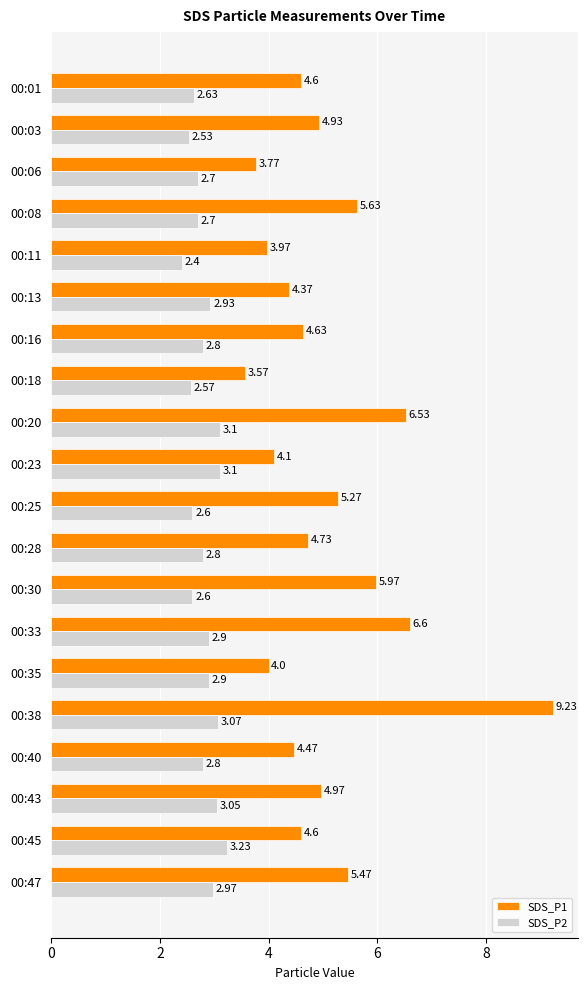

Rank the series by their maximum value, from lowest to highest.

SDS_P2, SDS_P1